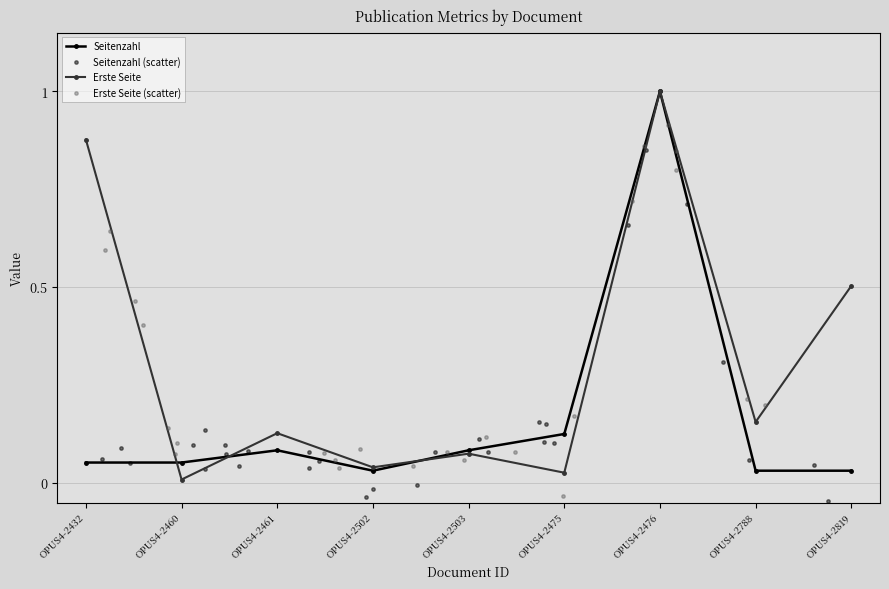

What are all the series names shown in the legend?

Seitenzahl, Erste Seite